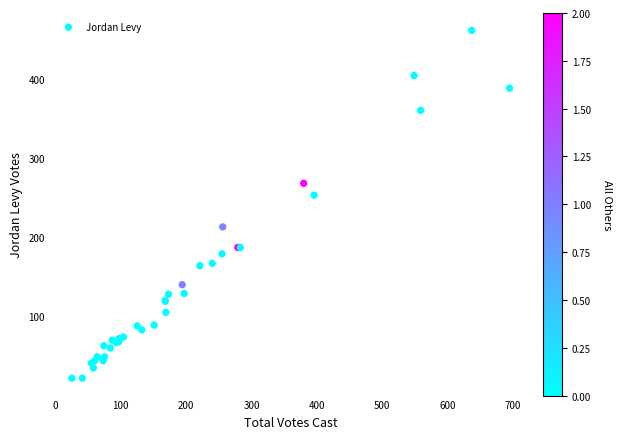

What Y value in the scatter plot is closest to 241?

253